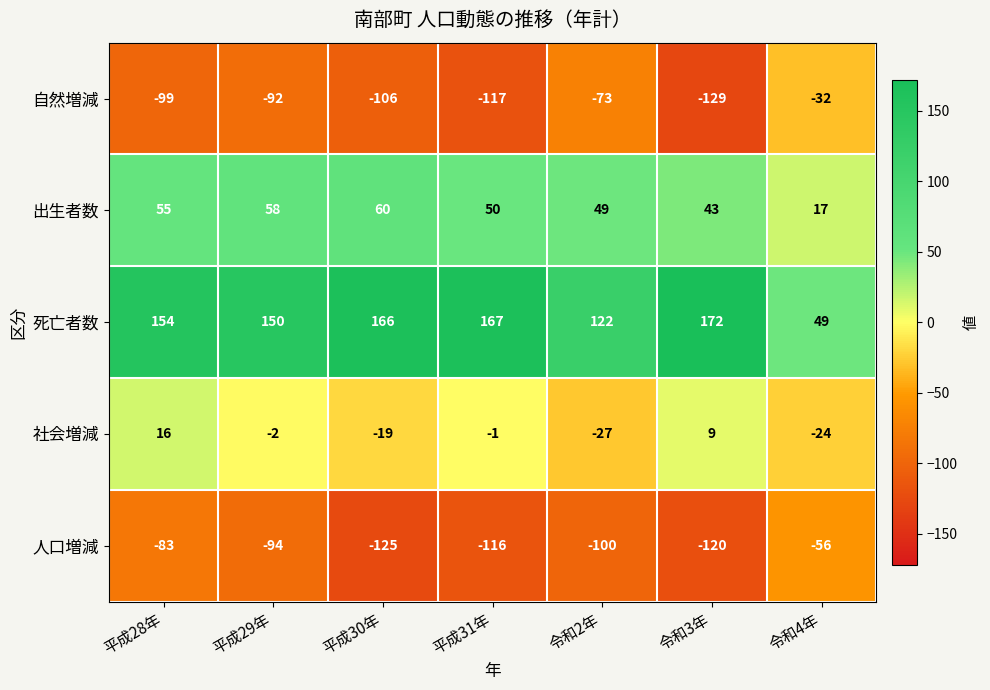

Is it true that 出生者数 equals 50 at 平成31年?

True